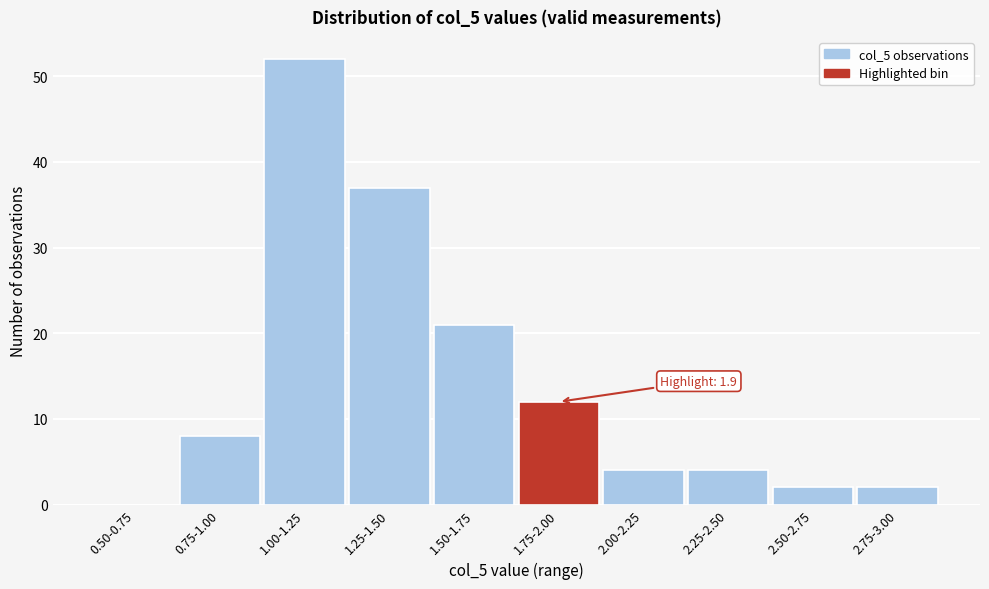

Reading left to right, list all the values displayed in this chart.

0.50-0.75=0	0.75-1.00=8	1.00-1.25=52	1.25-1.50=37	1.50-1.75=21	1.75-2.00=12	2.00-2.25=4	2.25-2.50=4	2.50-2.75=2	2.75-3.00=2